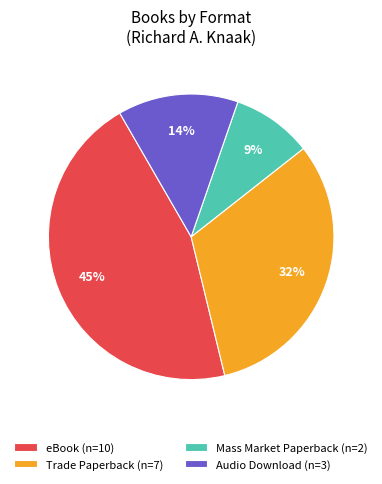

To the nearest percent, what is the difference between the Mass Market Paperback (n=2) and eBook (n=10) slice percentages?

36%